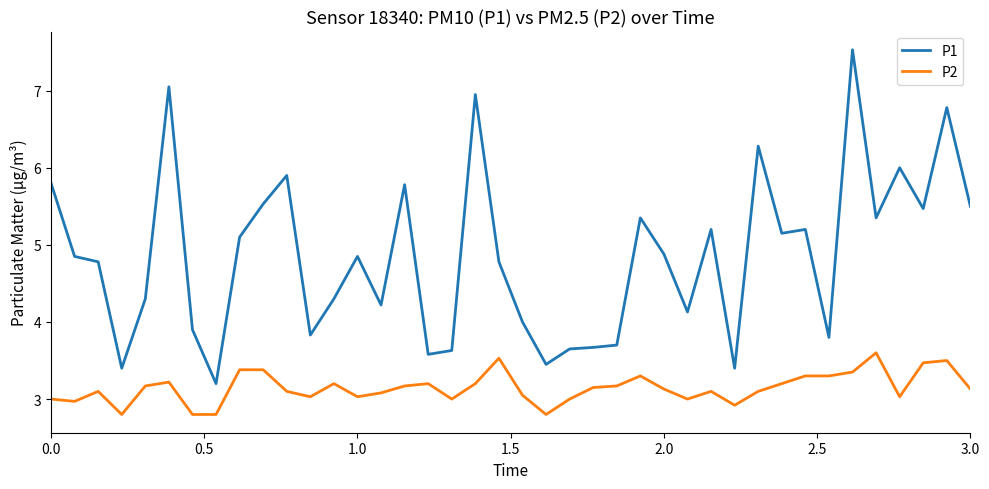

What is the minimum value for P1?

3.2